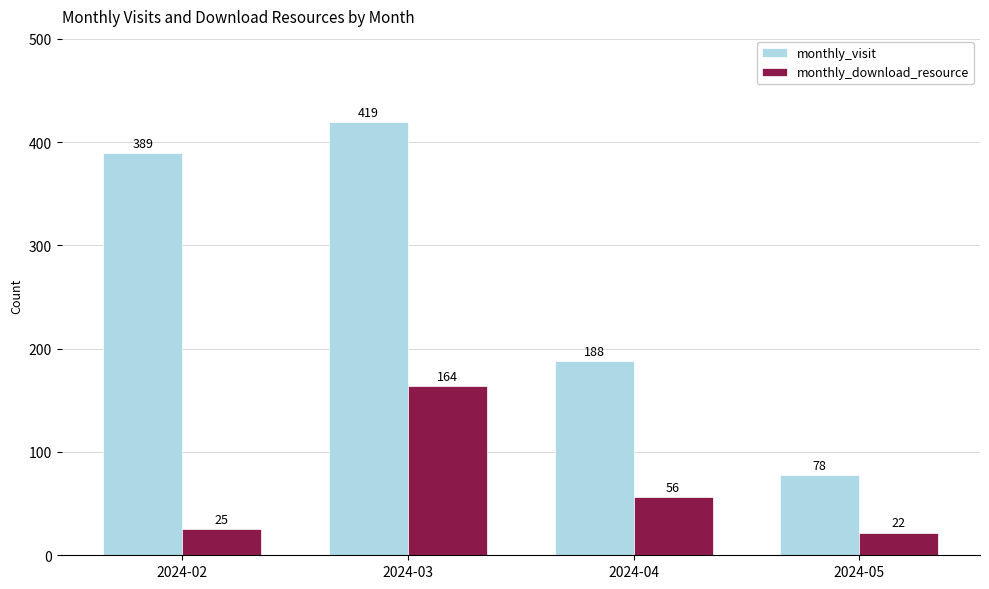

Where is monthly_visit nearest to the value 248?

2024-04